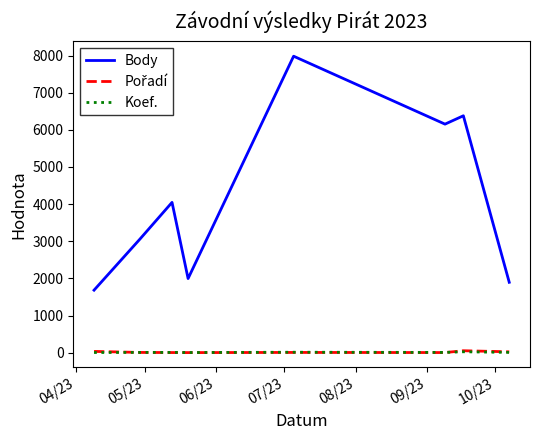

True or false: Body and Koef. intersect in this chart.

False